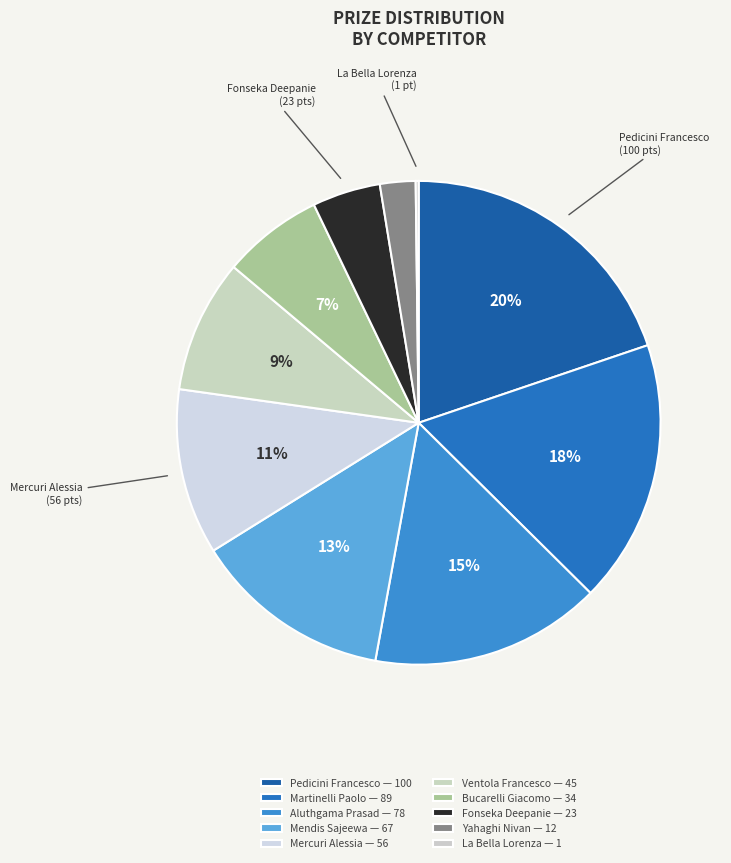

Which category has the smallest portion of the pie?

La Bella Lorenza